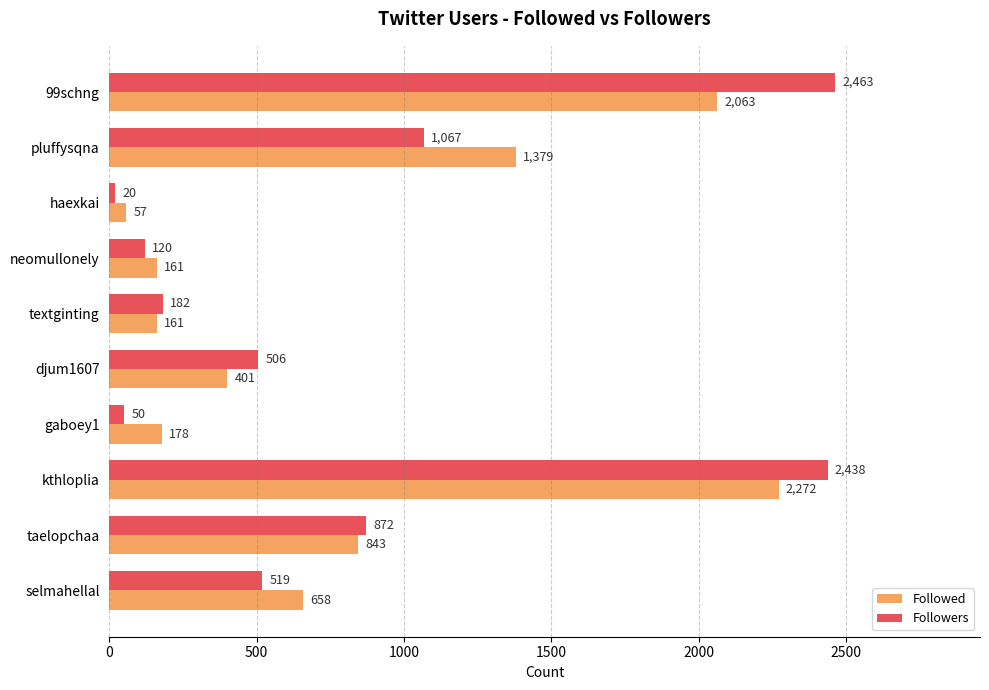

Rank the series by their maximum value, from highest to lowest.

Followers, Followed